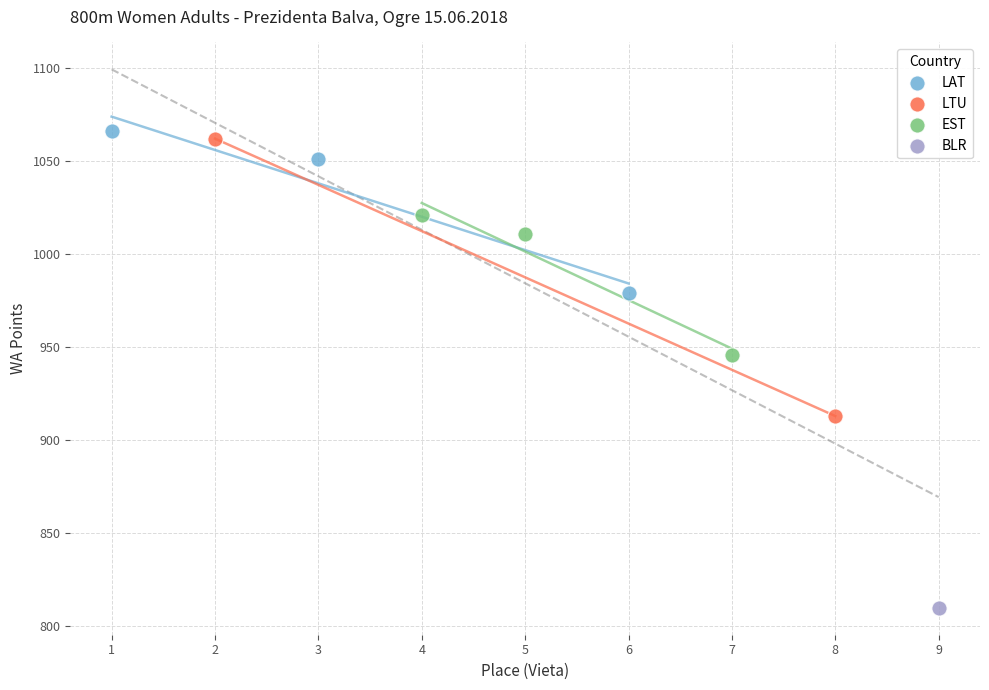

What are all the series names shown in the legend?

LAT, LTU, EST, BLR